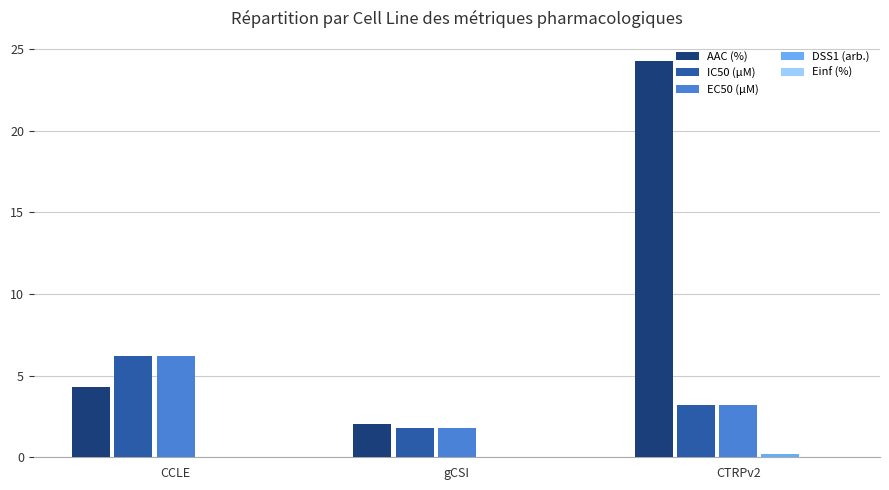

What is the sum of all EC50 (µM) values?

11.2